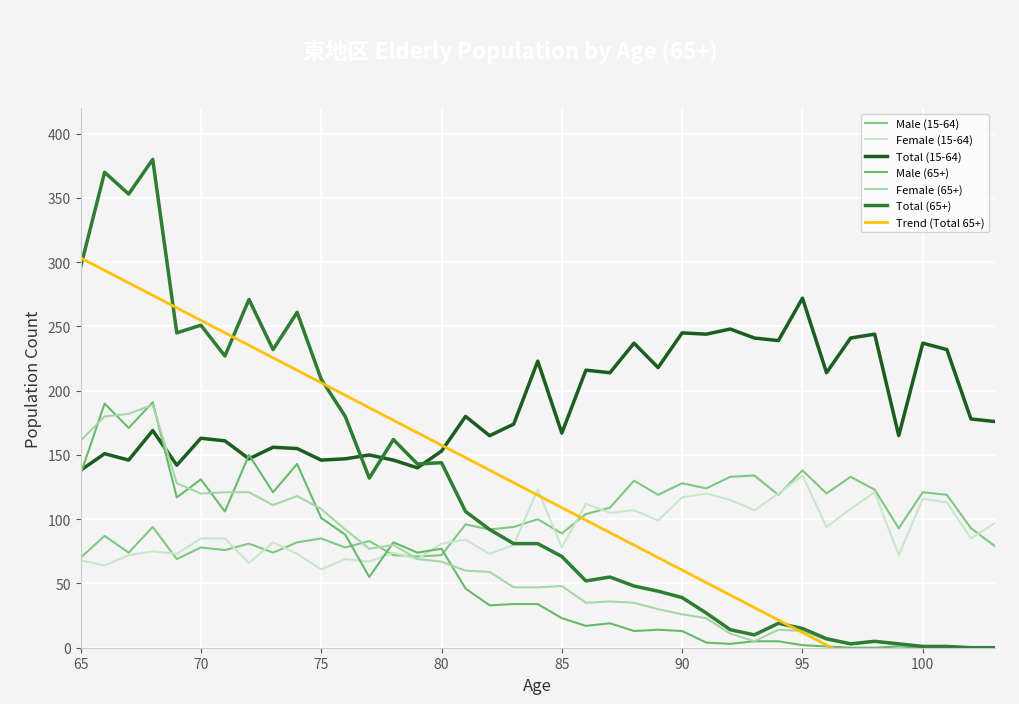

Reading left to right, list all the values displayed in this chart.

Male (15-64): 70	87	74	94	69	78	76	81	74	82	85	78	83	72	71	72	96	92	94	100	89	104	109	130	119	128	124	133	134	119	138	120	133	123	93	121	119	93	79
Female (15-64): 68	64	72	75	73	85	85	66	82	73	61	69	67	74	69	81	84	73	80	123	78	112	105	107	99	117	120	115	107	120	134	94	108	121	72	116	113	85	97
Total (15-64): 138	151	146	169	142	163	161	147	156	155	146	147	150	146	140	153	180	165	174	223	167	216	214	237	218	245	244	248	241	239	272	214	241	244	165	237	232	178	176
Male (65+): 135	190	171	191	117	131	106	150	121	143	101	88	55	82	74	77	46	33	34	34	23	17	19	13	14	13	4	3	5	5	2	1	0	0	1	0	0	0	0
Female (65+): 161	180	182	189	128	120	121	121	111	118	108	92	77	80	69	67	60	59	47	47	48	35	36	35	30	26	23	11	5	14	13	6	3	5	2	1	1	0	0
Total (65+): 296	370	353	380	245	251	227	271	232	261	209	180	132	162	143	144	106	92	81	81	71	52	55	48	44	39	27	14	10	19	15	7	3	5	3	1	1	0	0